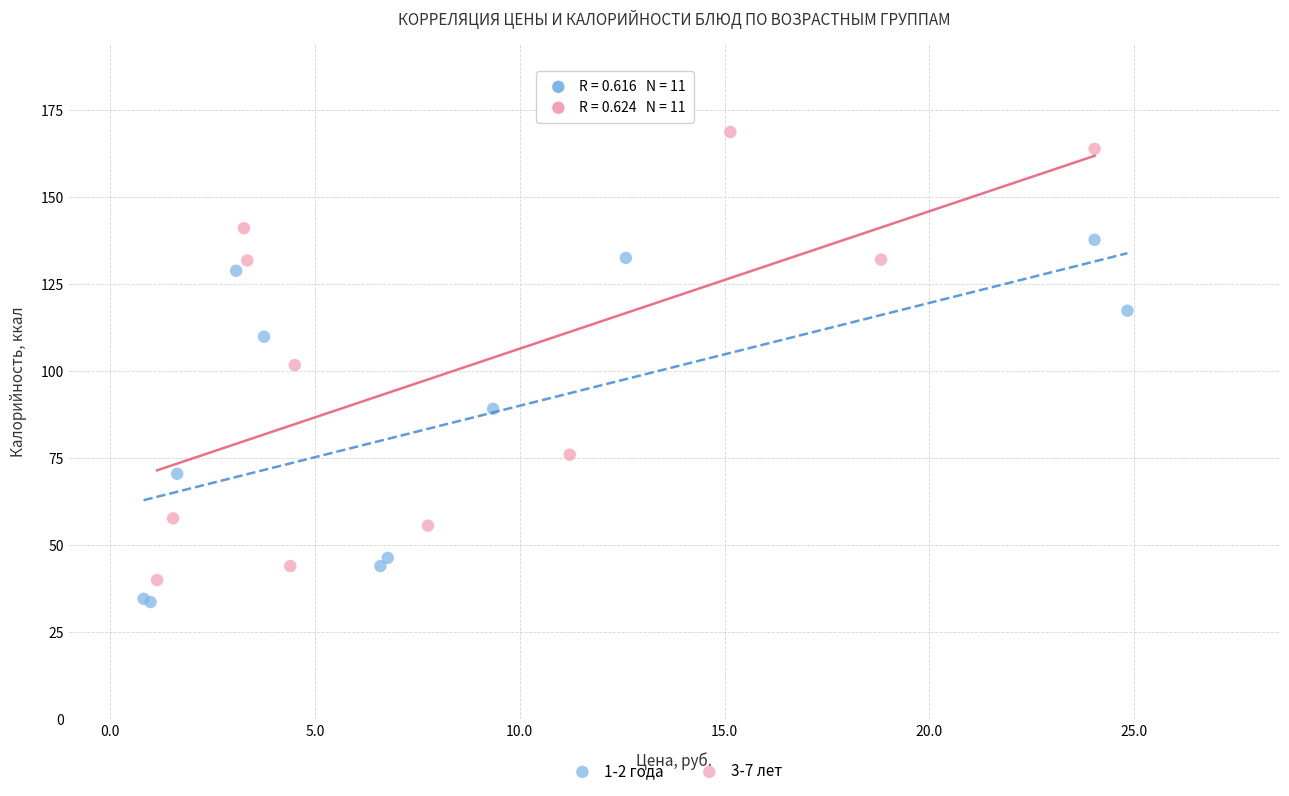

Which series contains the highest Y value?

3-7 лет